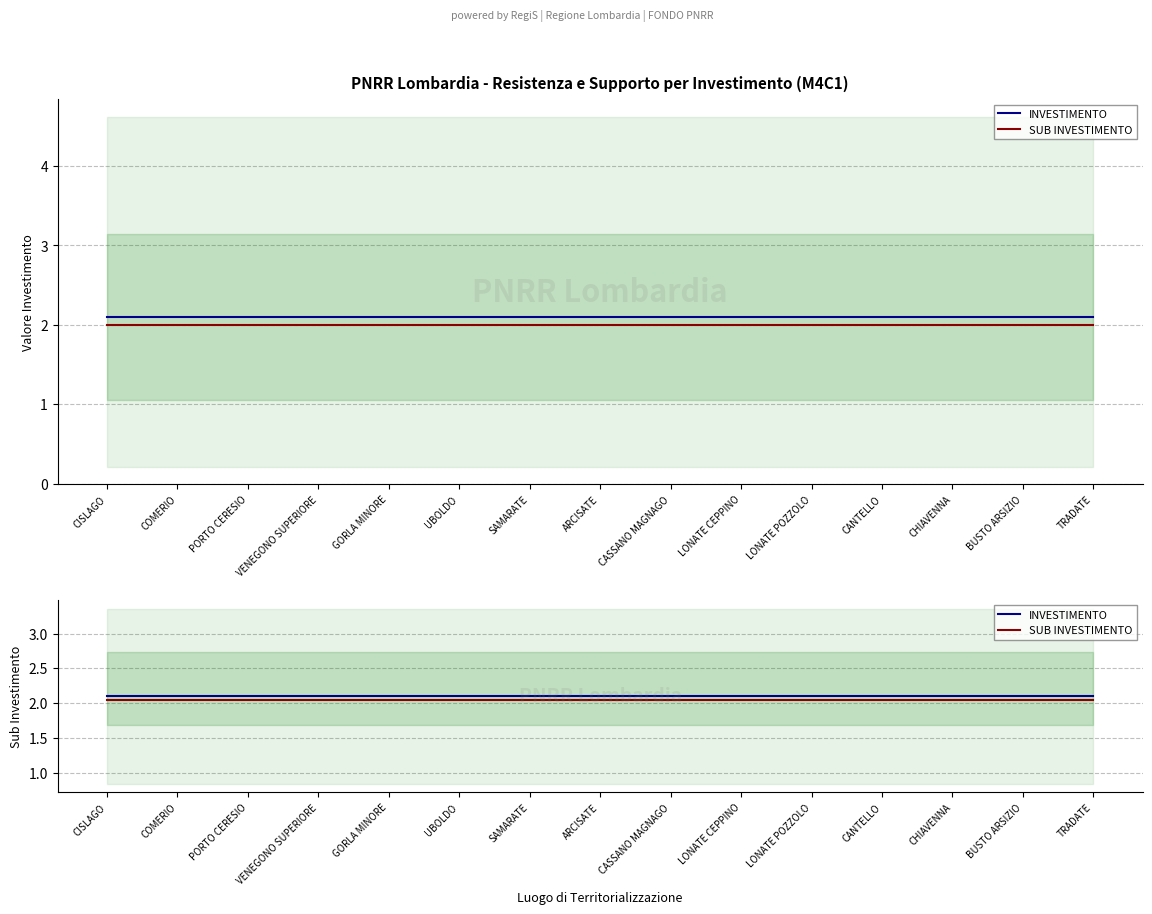

True or false: SUB INVESTIMENTO and INVESTIMENTO intersect in this chart.

False